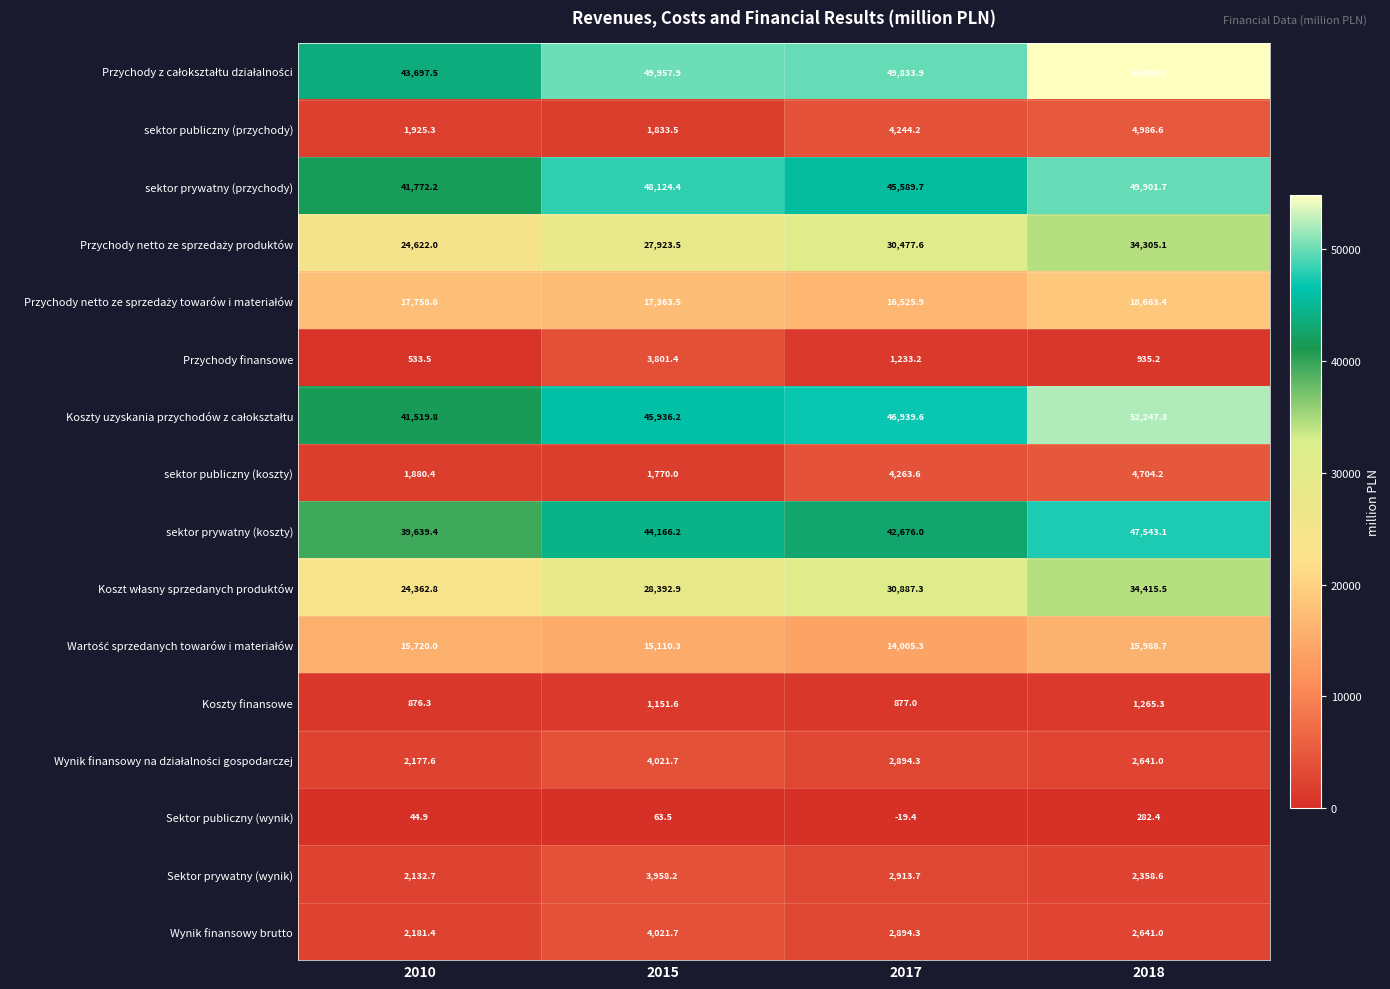

What is the difference between the maximum and minimum values in the sektor prywatny (koszty) series?

7903.7